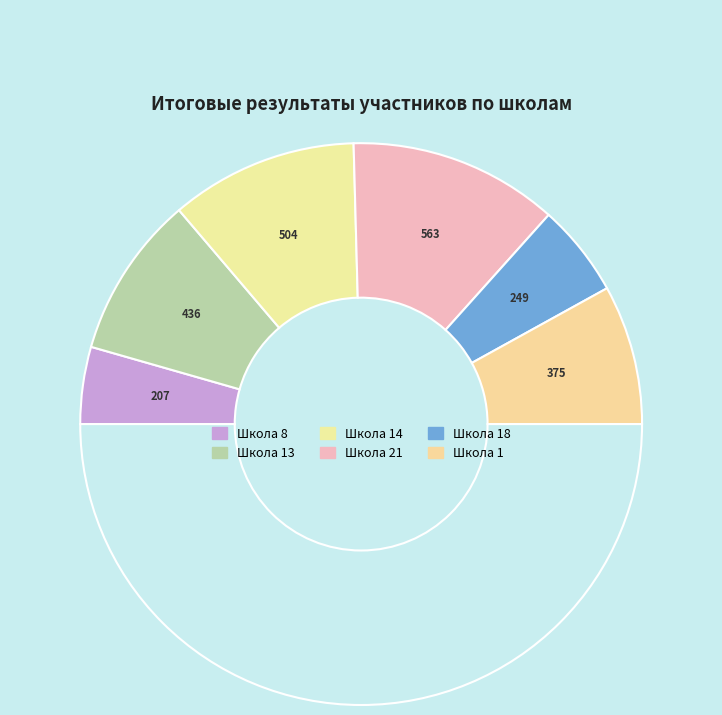

To the nearest percent, what is the difference between the largest and smallest slice percentages?

15%